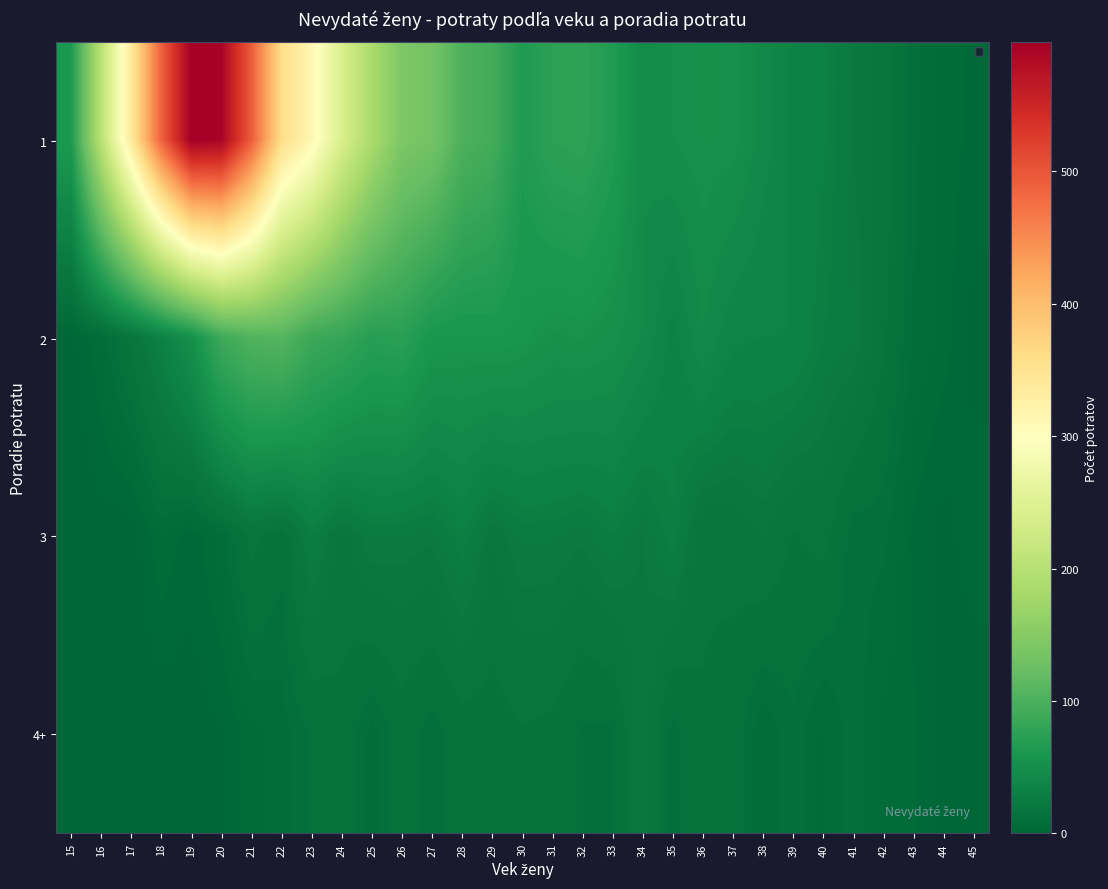

What is the difference between the highest and lowest values at 28?

87